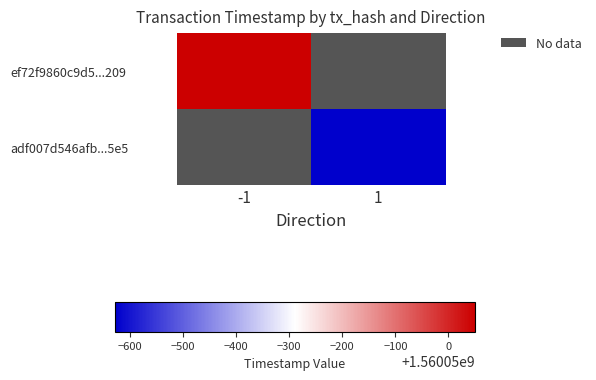

What is the sum of the ef72f9860c9d5e42b10edfd4369aa359f48a209 values at -1 and 1?

1560050049